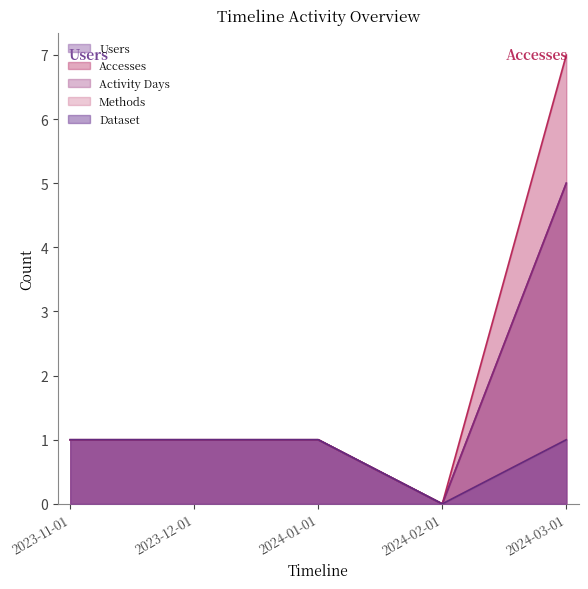

The Dataset series shows 2 at 2024-03-01. True or false?

False